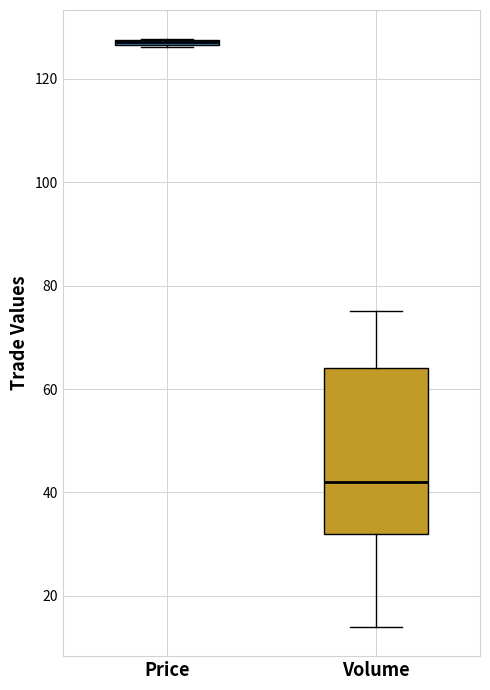

Which box's median line is the highest?

Price